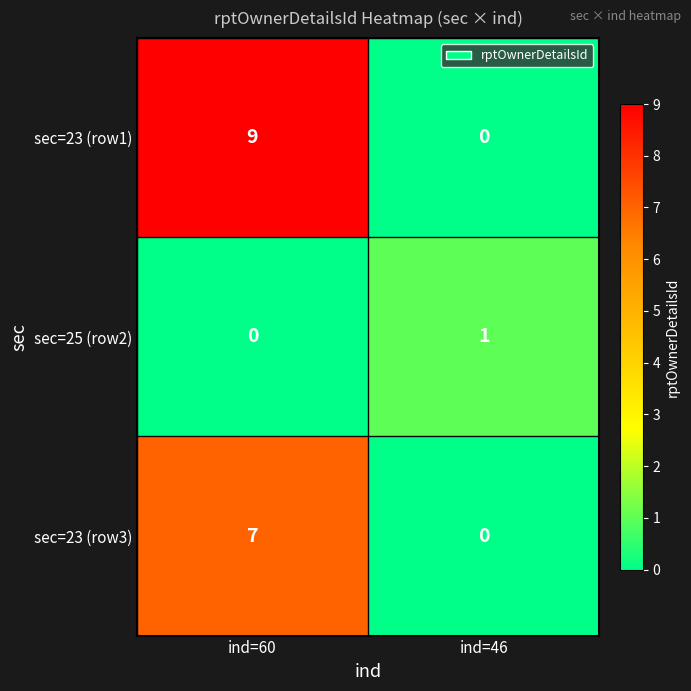

Which series has the largest total across all categories?

sec=23 (row1)